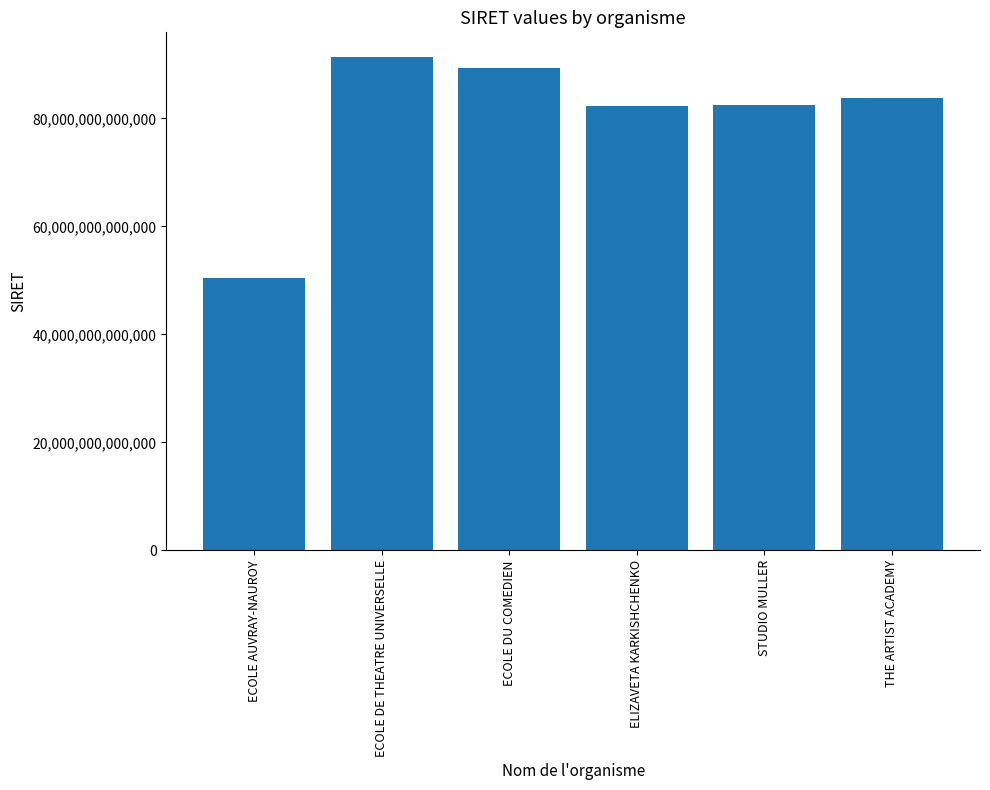

What value does the data have at ECOLE DU COMEDIEN, to the nearest 50?

89281570500000